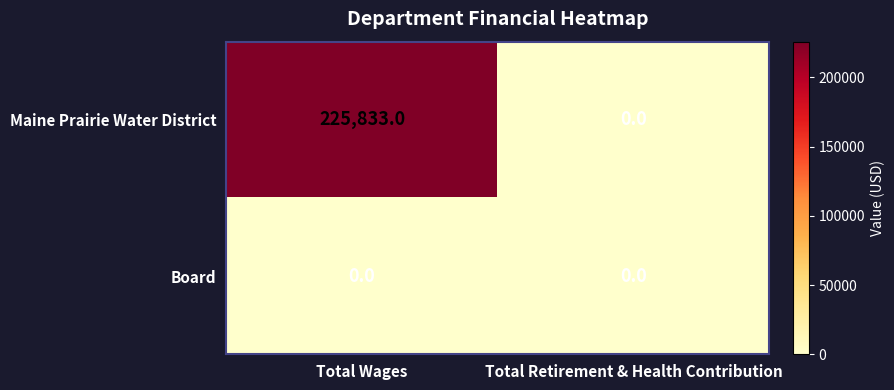

What is the difference between the highest and lowest values at Total Wages?

225833